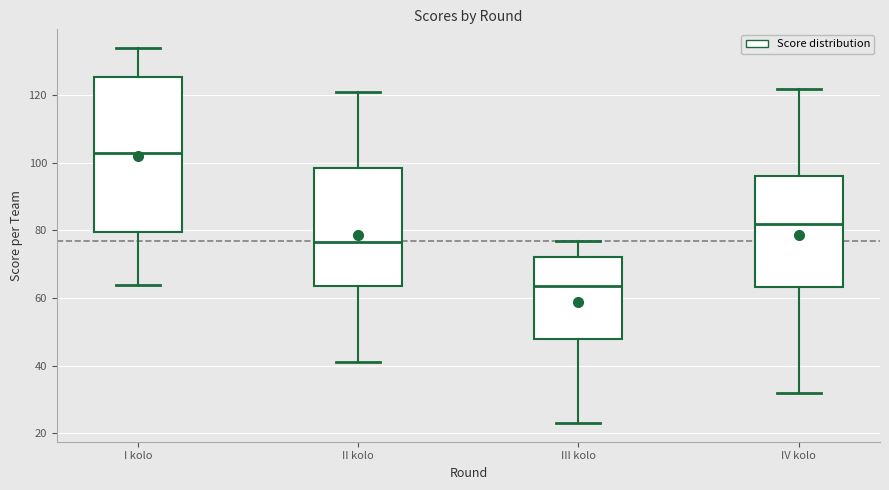

Comparing the boxes themselves (not the whiskers), which one is the tallest?

I kolo